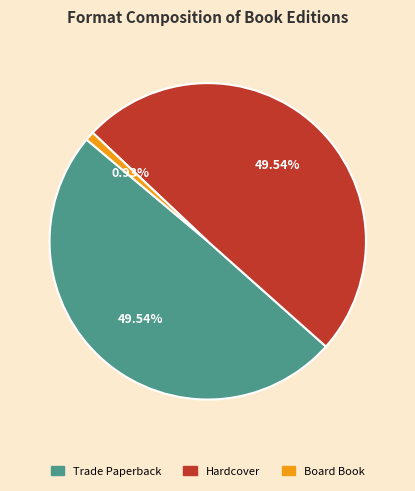

Is there any slice that represents more than half of the pie?

No